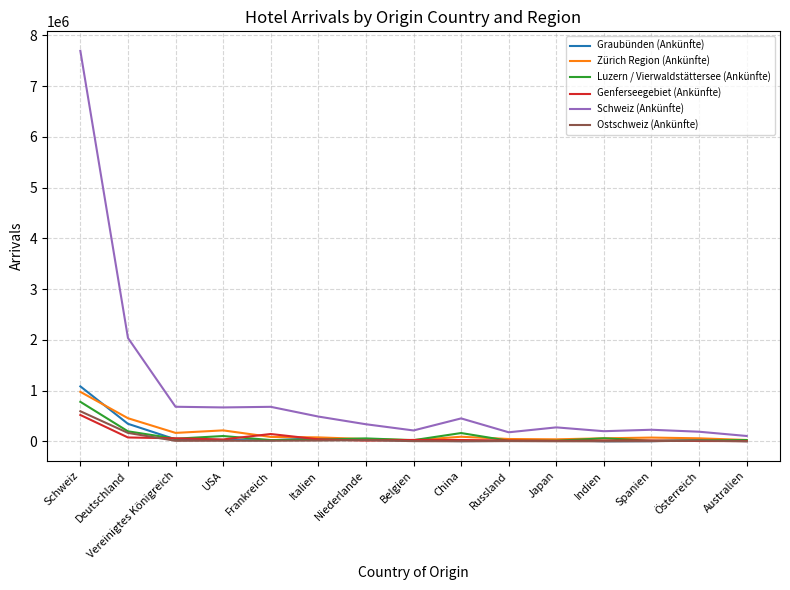

Read the Zürich Region (Ankünfte) value at Russland, to the nearest 100.

46800